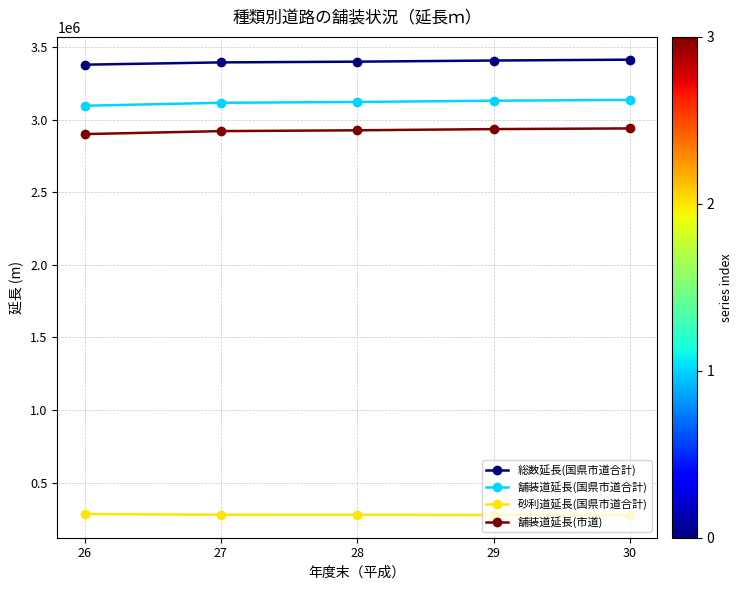

In 砂利道延長(国県市道合計), how many points are lower than both neighbors (excluding endpoints)?

1